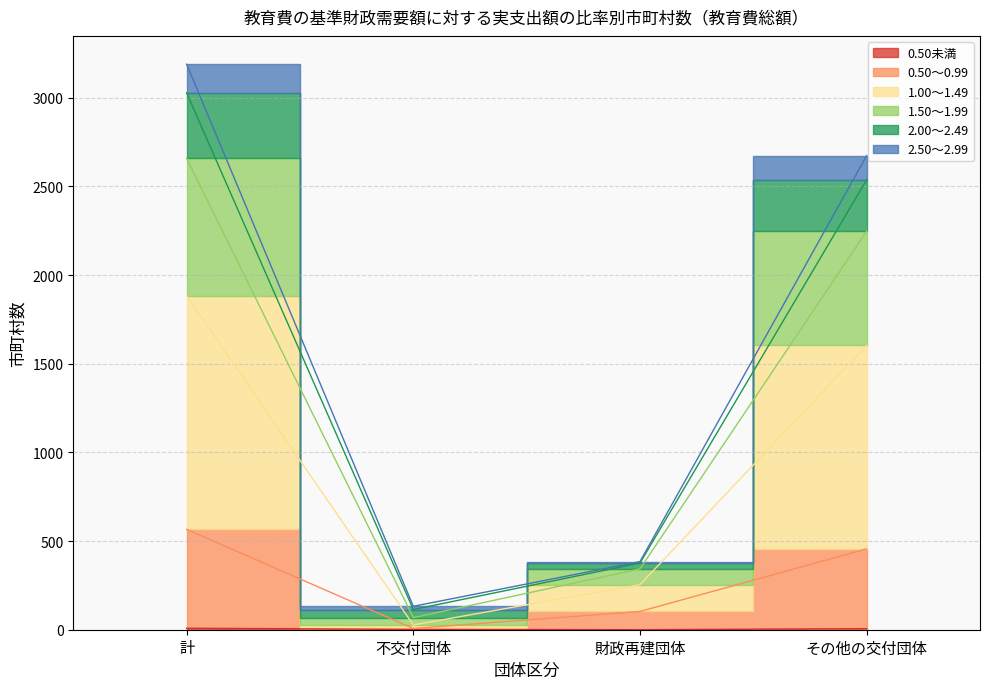

Is the value of 2.00～2.49 at その他の交付団体 greater than the value of 1.50～1.99 at 計?

No